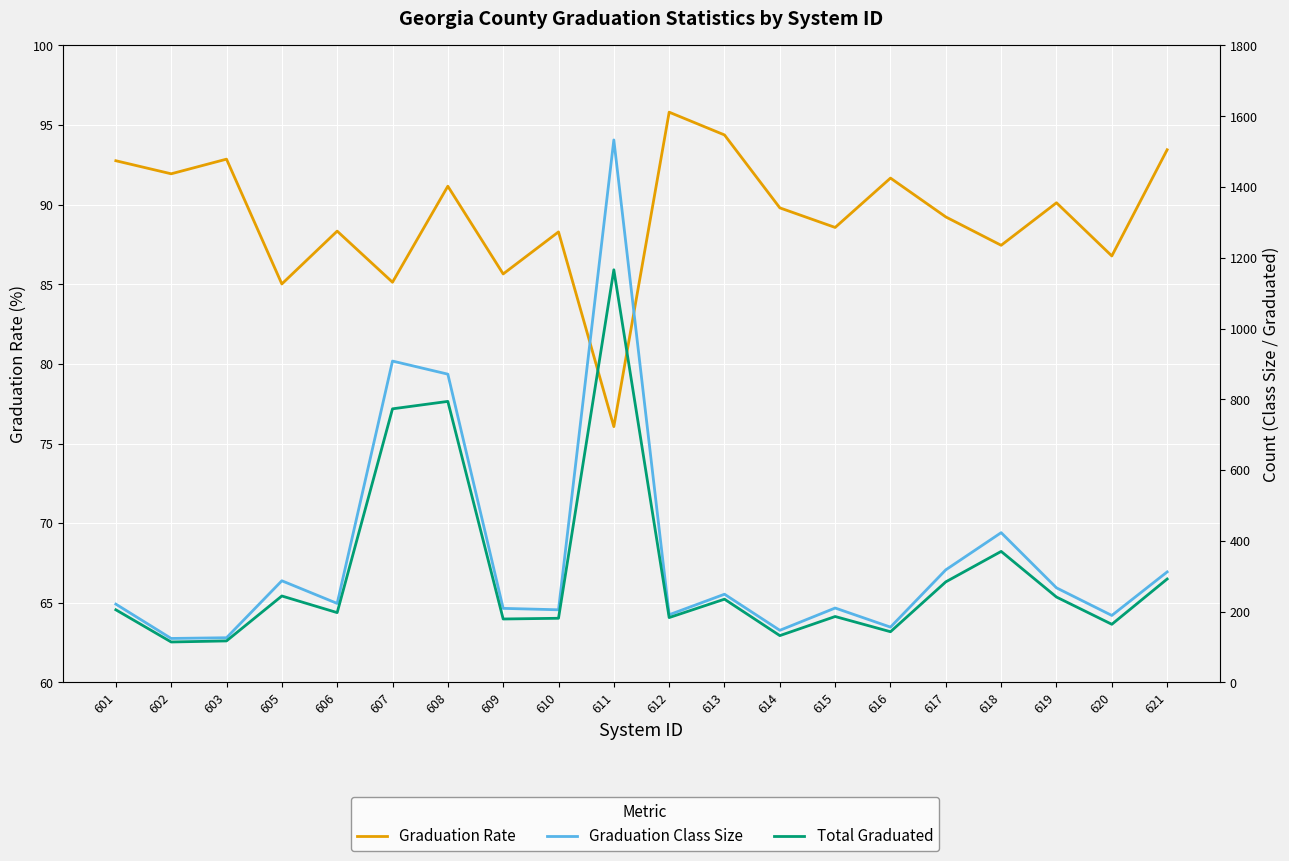

Read the Graduation Rate value at 602.

91.9